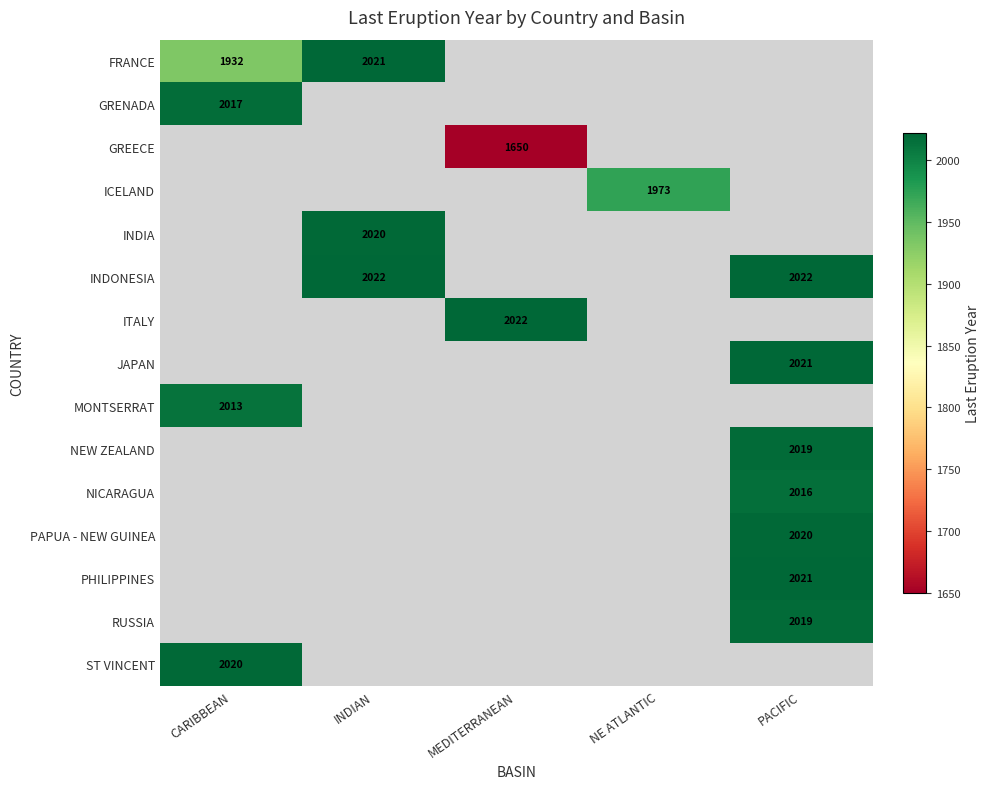

The JAPAN series shows 3158 at PACIFIC. True or false?

False